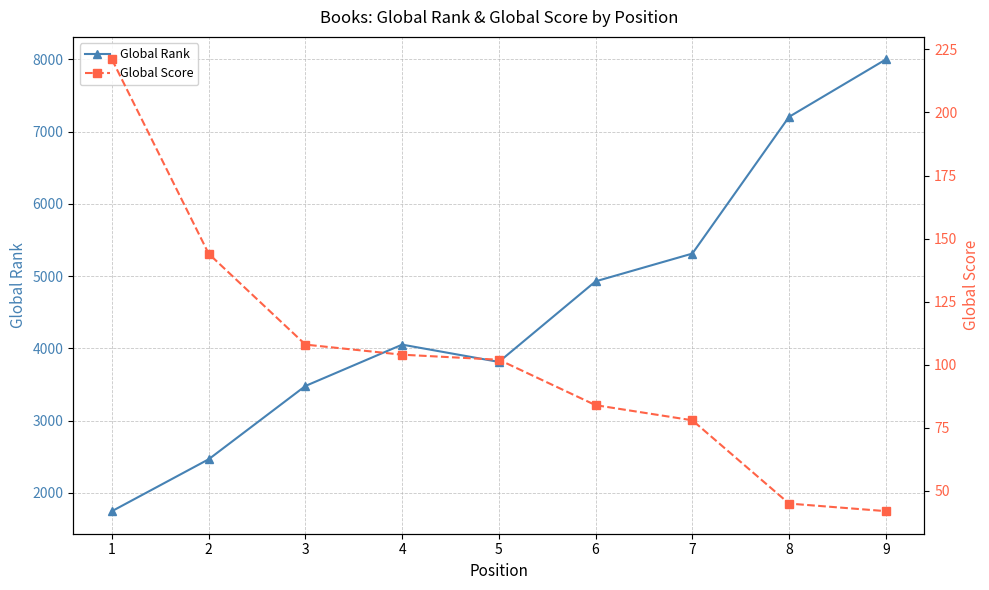

How many data points in Global Score are above 102?

4